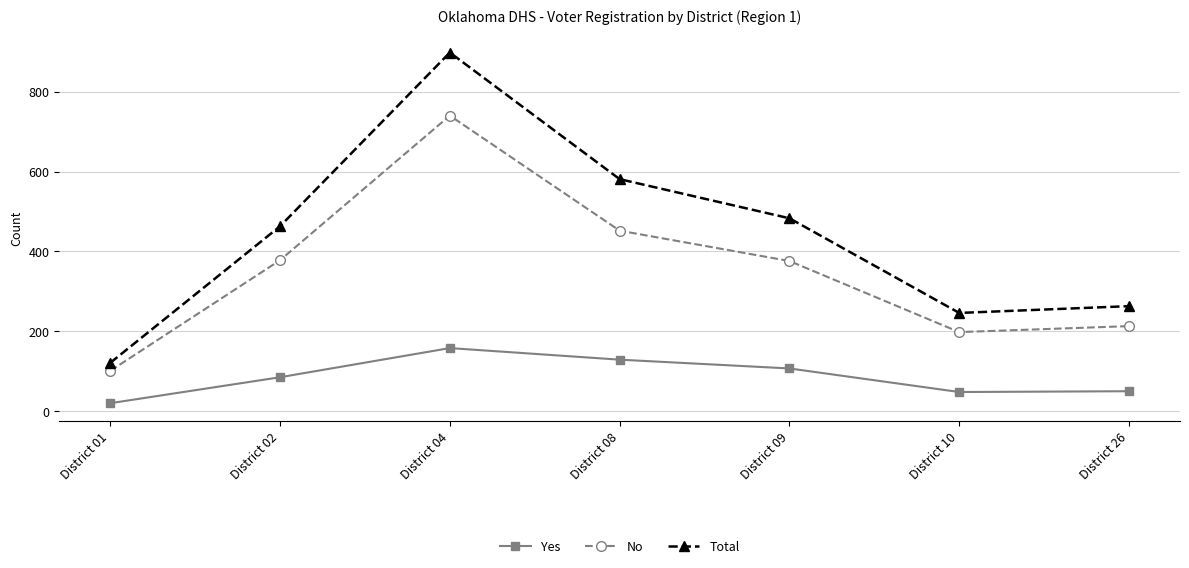

At which label is No closest to 420?

District 08